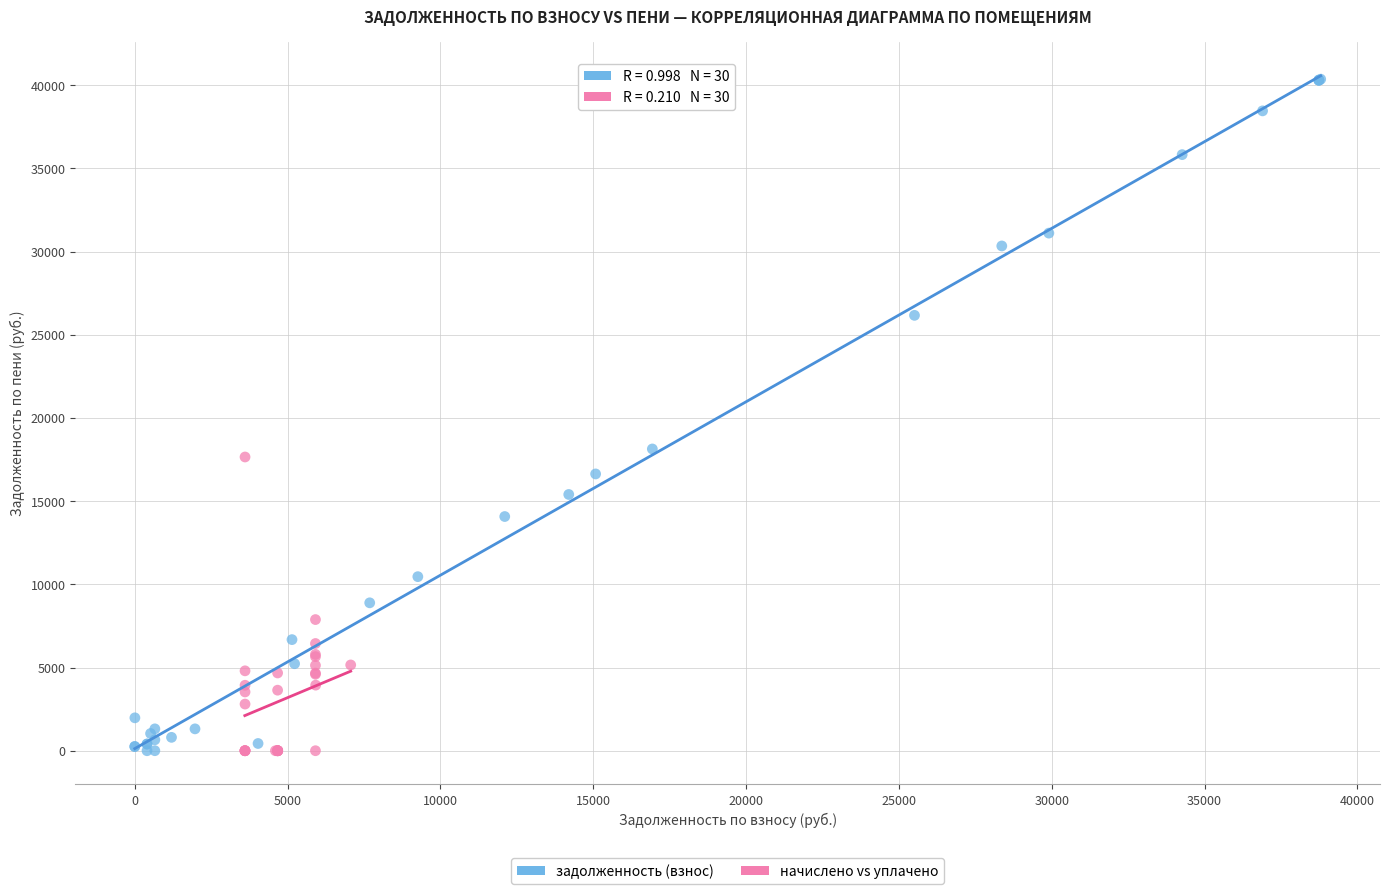

Which series reaches the maximum Y coordinate?

задолженность (взнос)